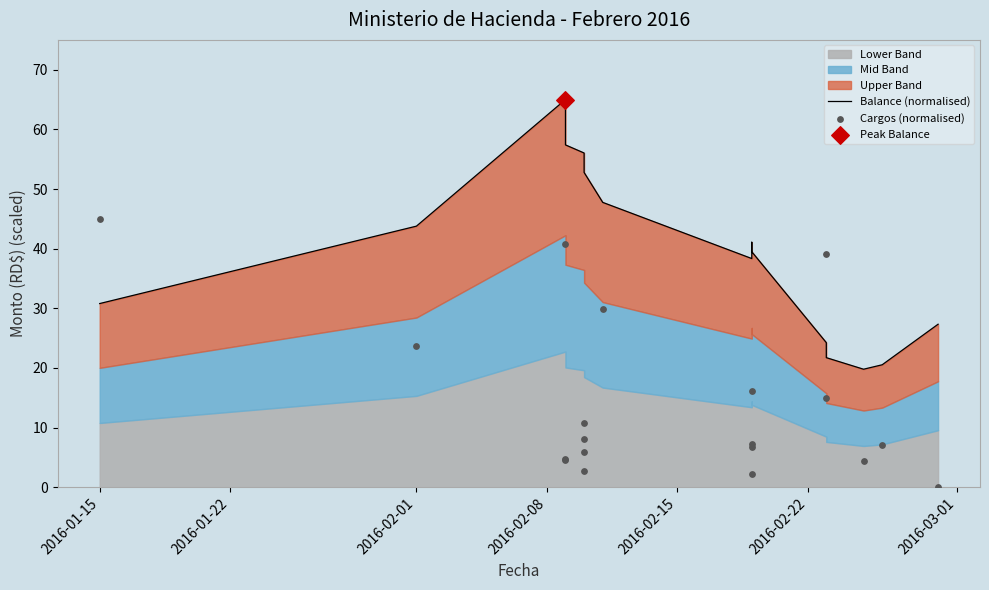

At how many categories does at least one series exceed 22?

16